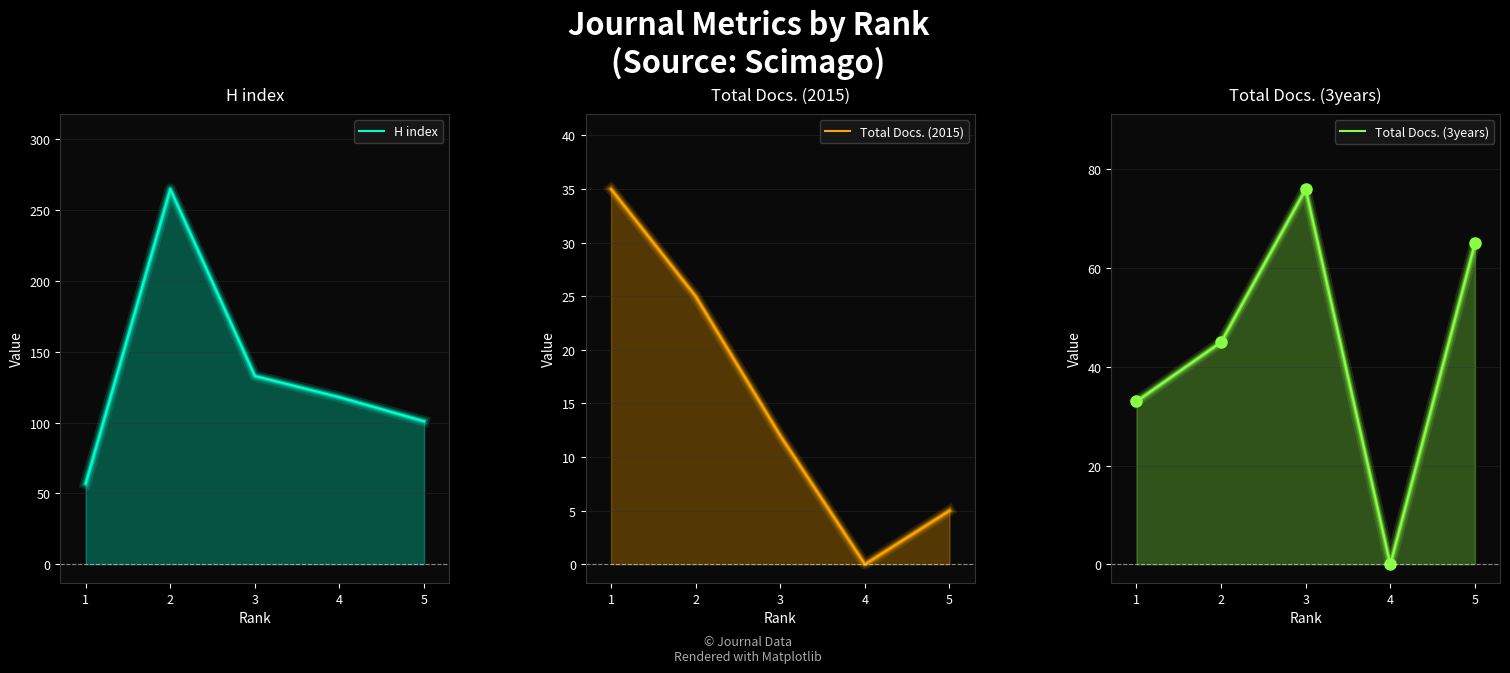

True or false: H index has a value of 101 at 5.

True